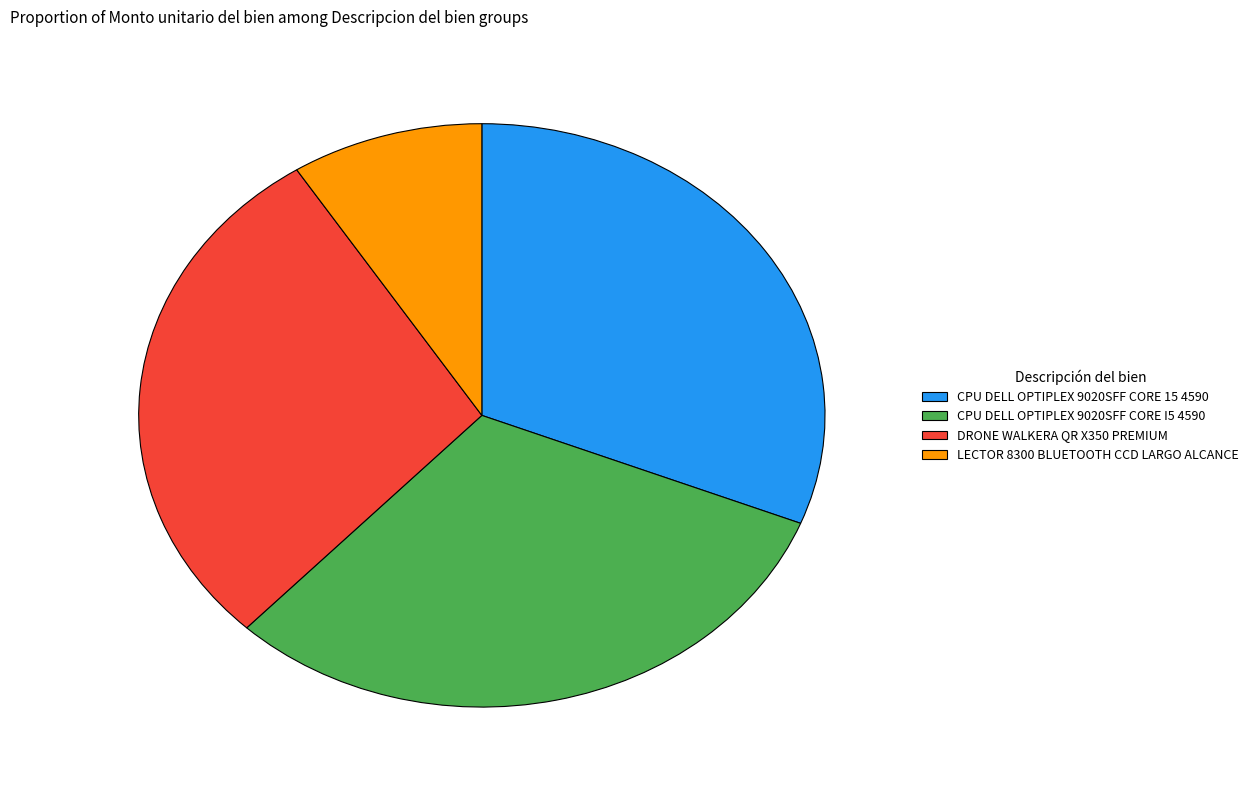

Combined, do CPU DELL OPTIPLEX 9020SFF CORE I5 4590 and CPU DELL OPTIPLEX 9020SFF CORE 15 4590 account for over 50%?

Yes